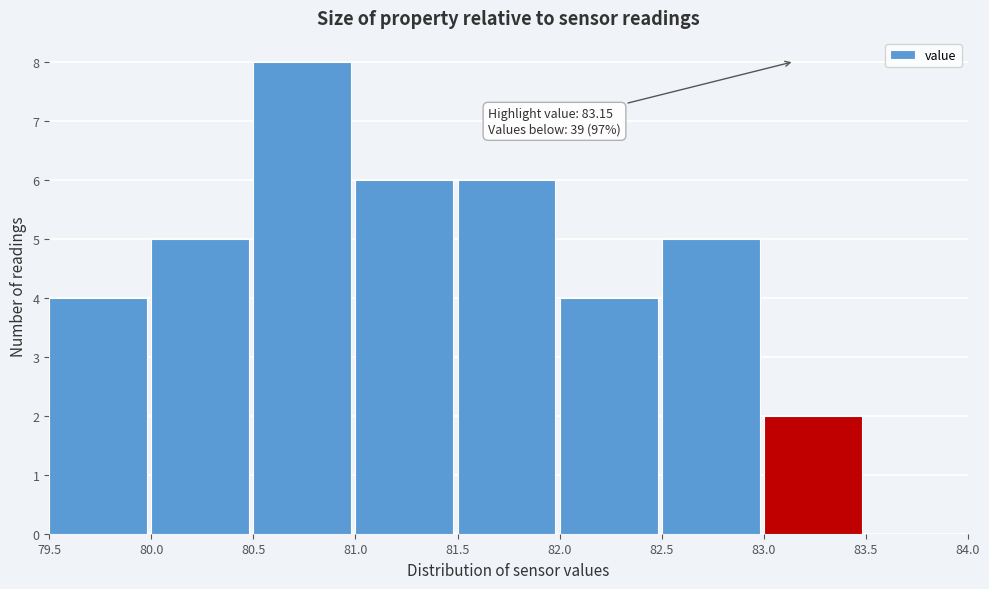

Over which range of the x-axis is the bar tallest?

80.5 to 81.0